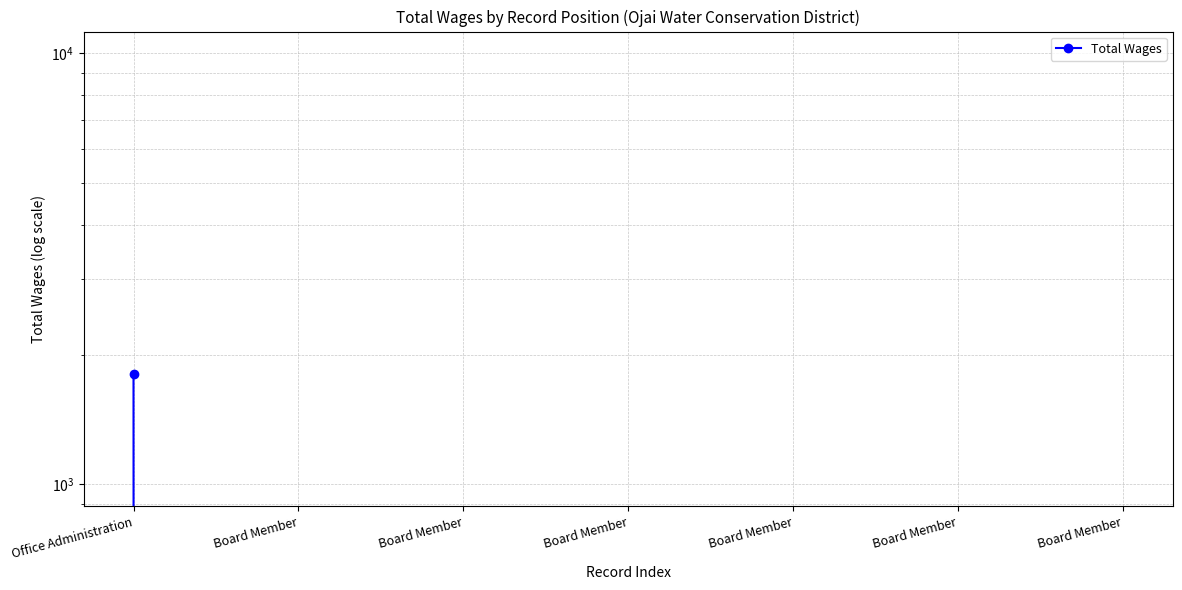

List the labels in order of value, smallest first.

Board Member, Board Member, Board Member, Board Member, Board Member, Board Member, Office Administration